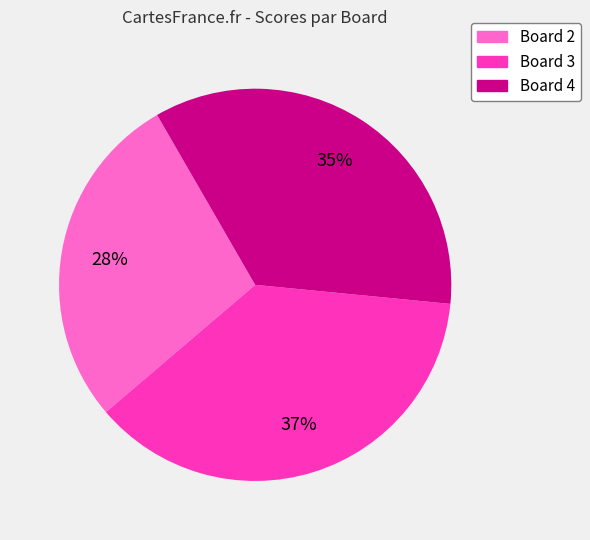

Does any single category account for the majority?

No